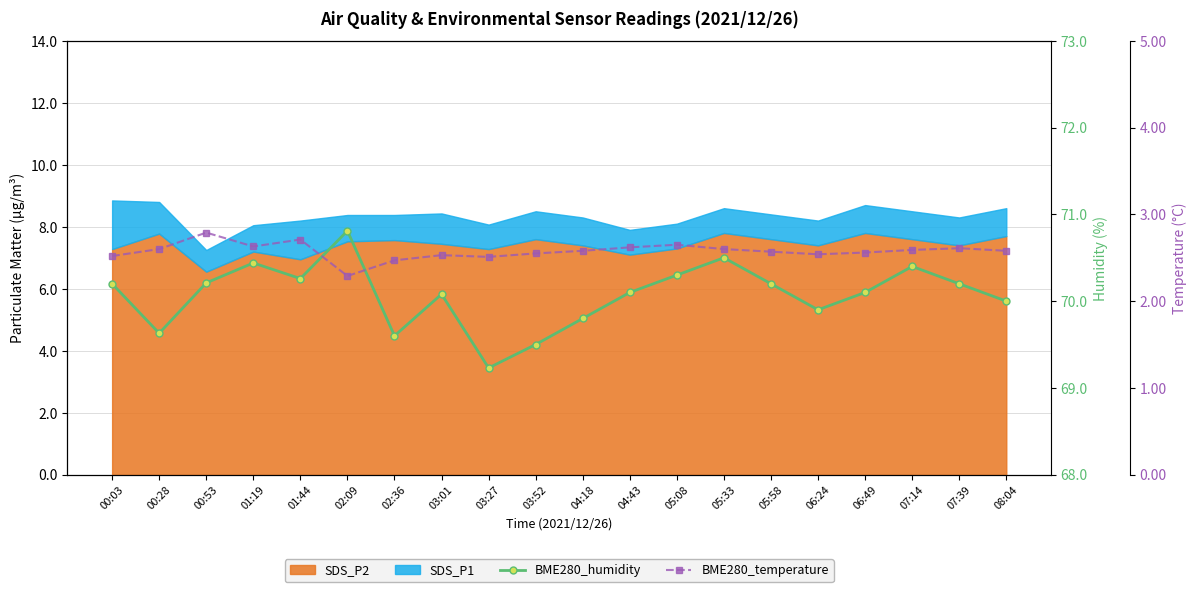

Which category has the highest value in the BME280_temperature series?

00:53